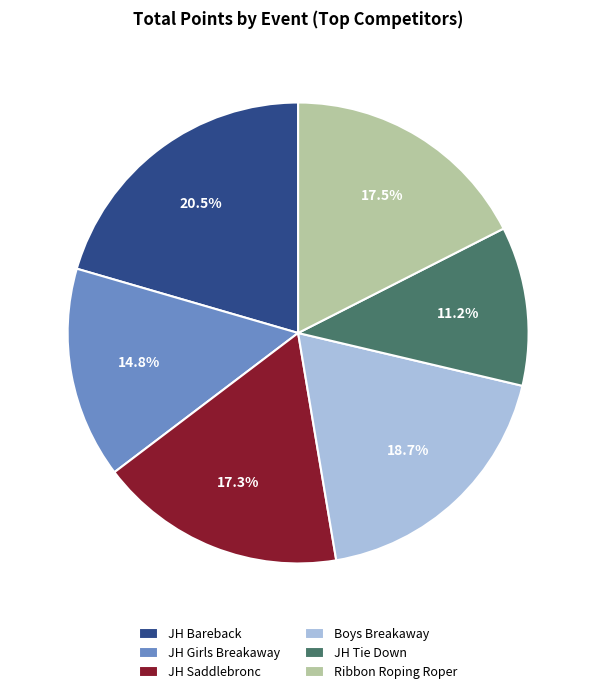

How many slices are in this pie chart?

6